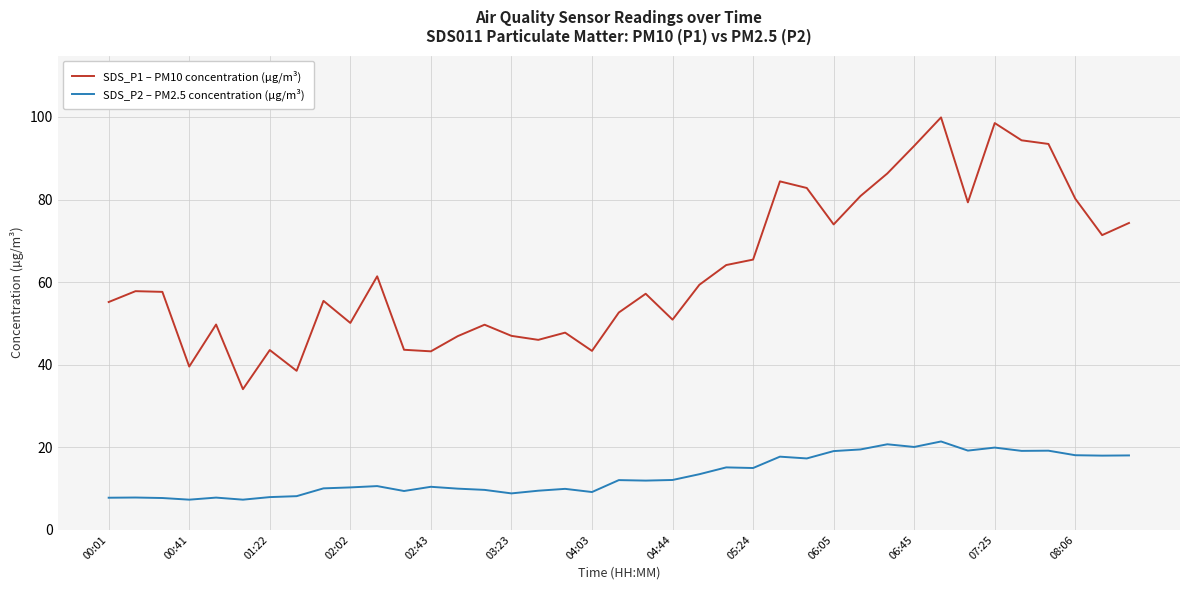

Which series has the largest range (max minus min)?

SDS_P1 – PM10 concentration (µg/m³)